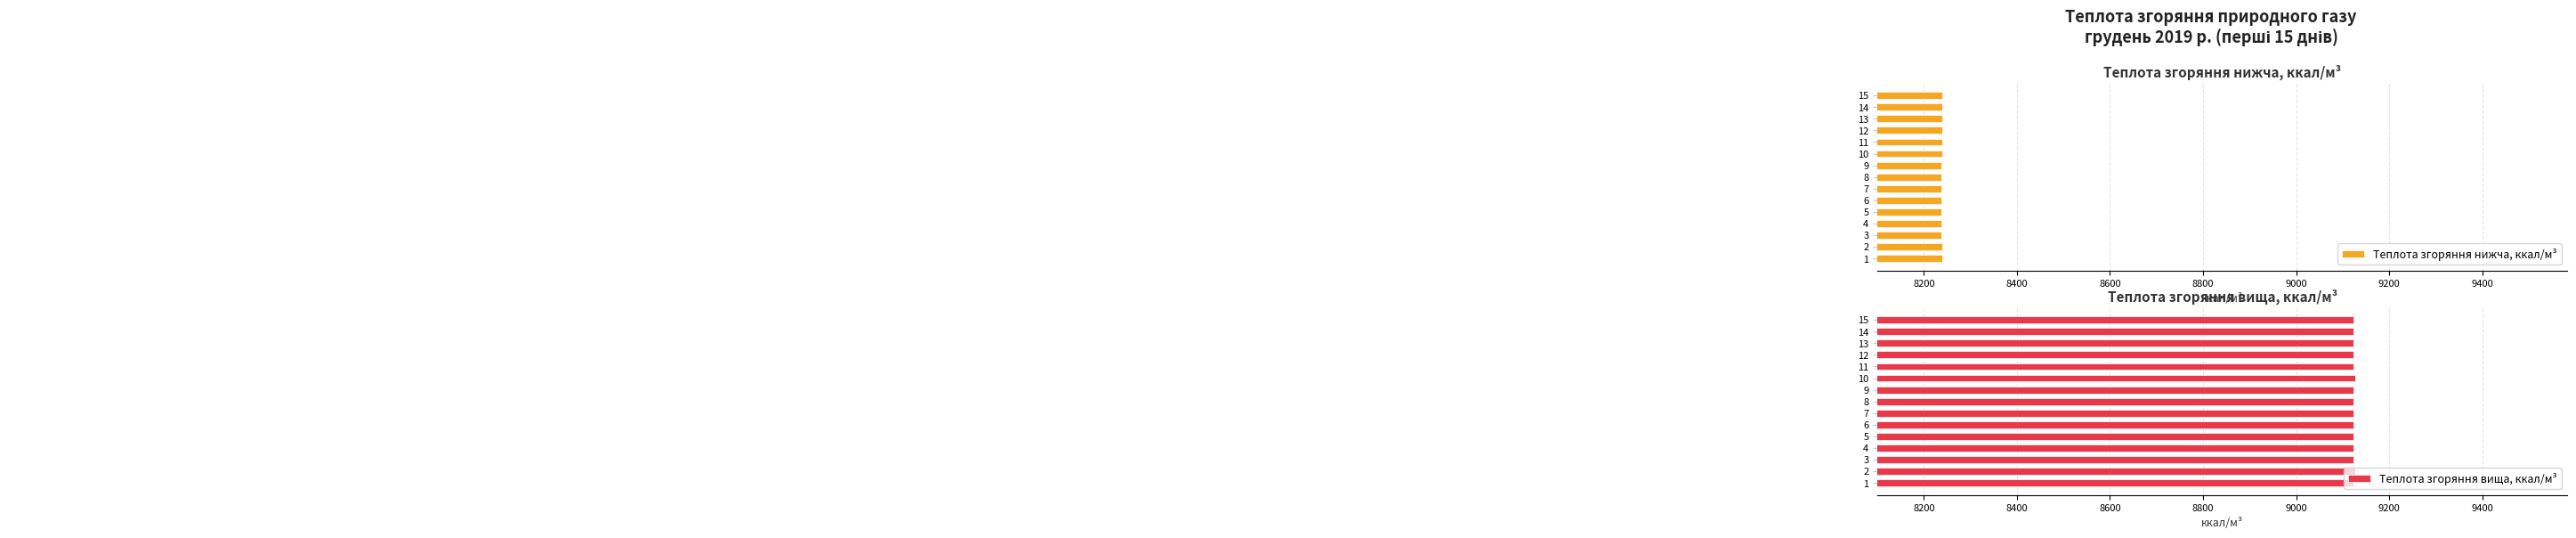

The value of Теплота згоряння нижча, ккал/м³ at 9 is 3148.3. True or false?

False